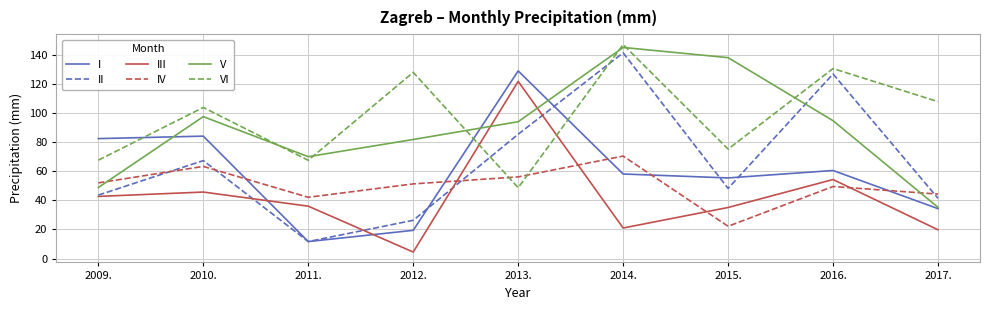

Between 2009. and 2017., which series saw the biggest shift?

I